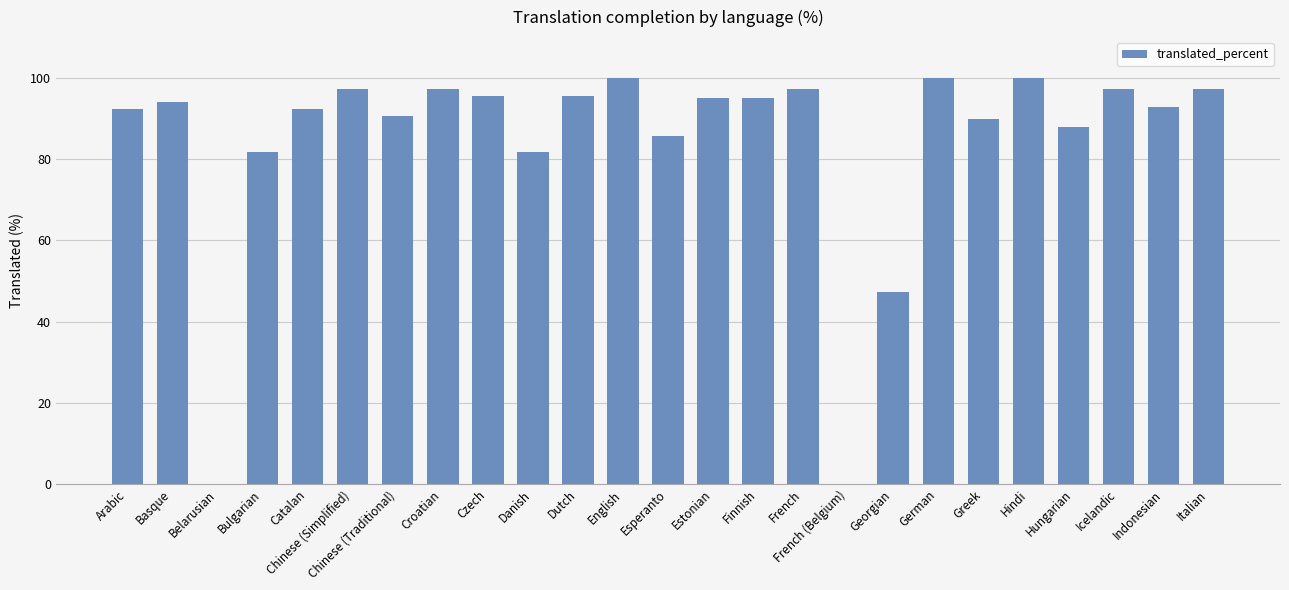

What is the maximum value shown in the chart?

100.0